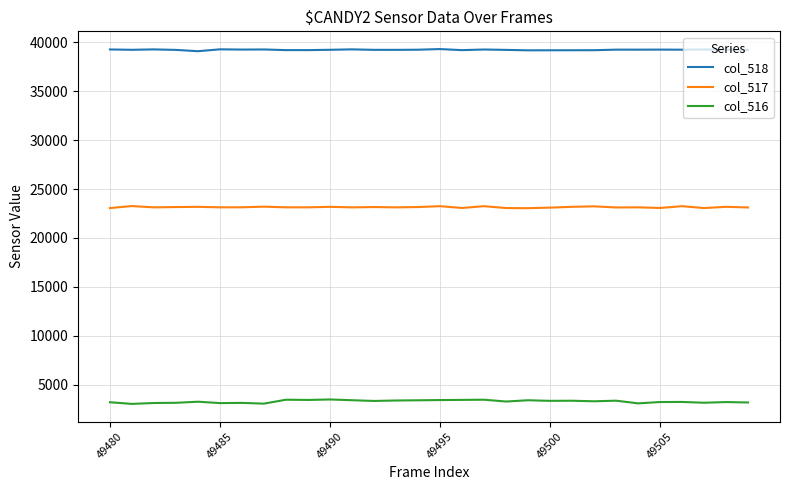

What is the maximum value shown in the chart?

39318